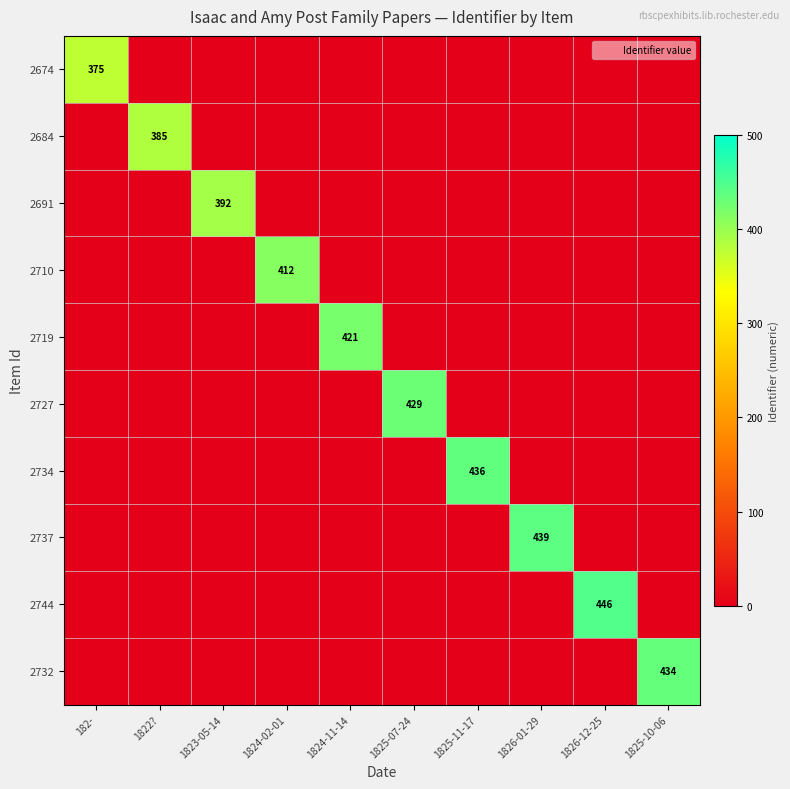

How many data points does each series have?

10